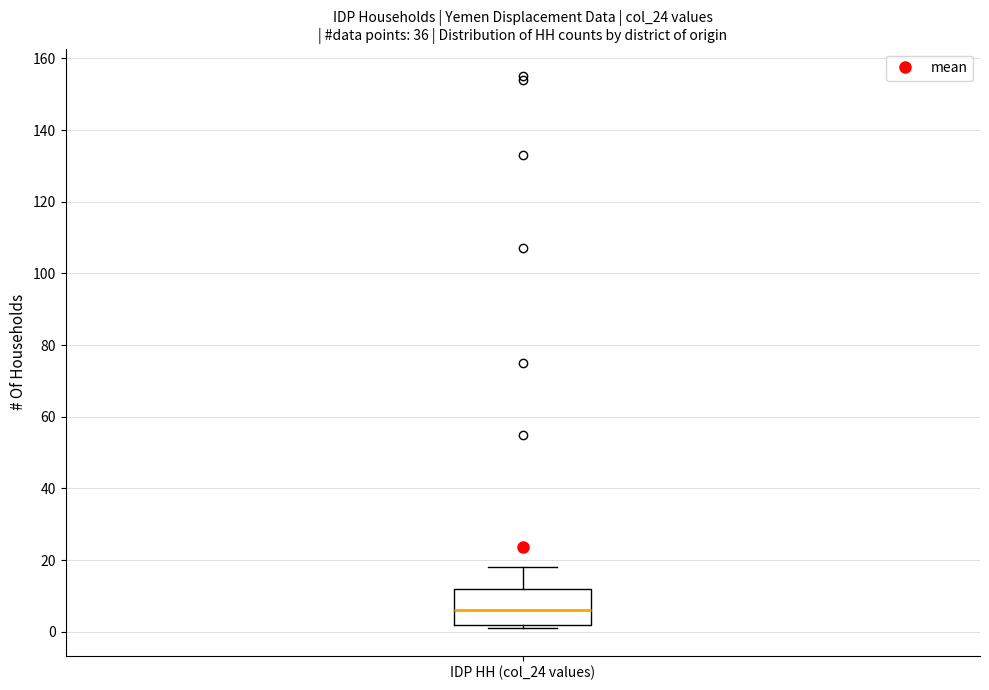

Transcribe this box plot: give where the median line is, the range the box spans, and where the two whiskers end, as read against the y-axis. The values are not printed on the chart, so give them approximately, as read against the axis.

median 6, box 2 to 12, whiskers 2 (just below the box's lower edge) to 18